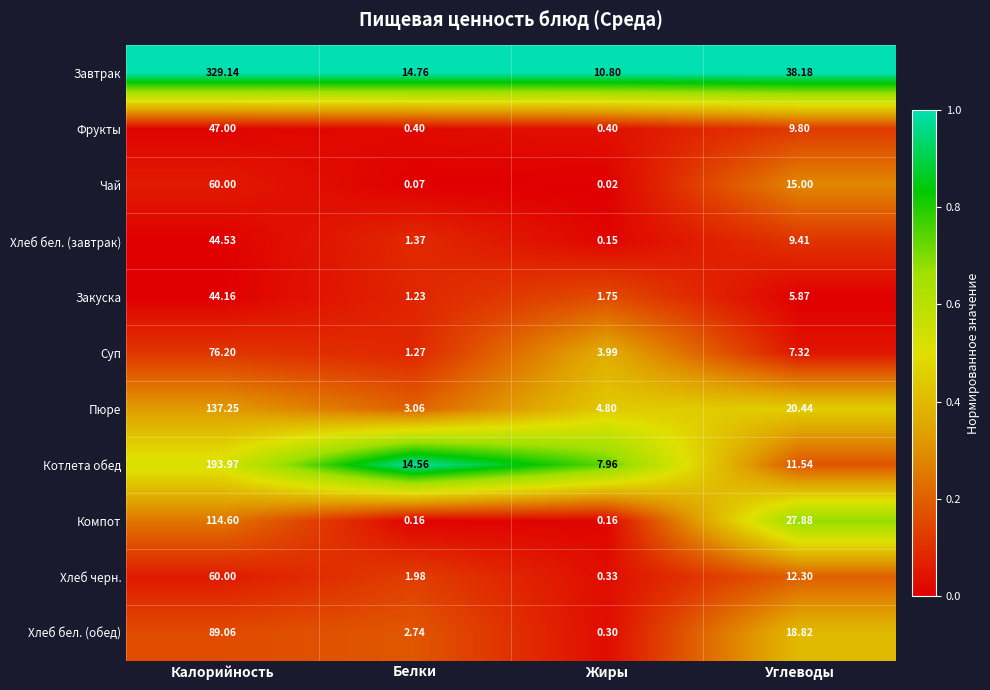

Where is Хлеб бел. (обед) nearest to the value 44?

Углеводы